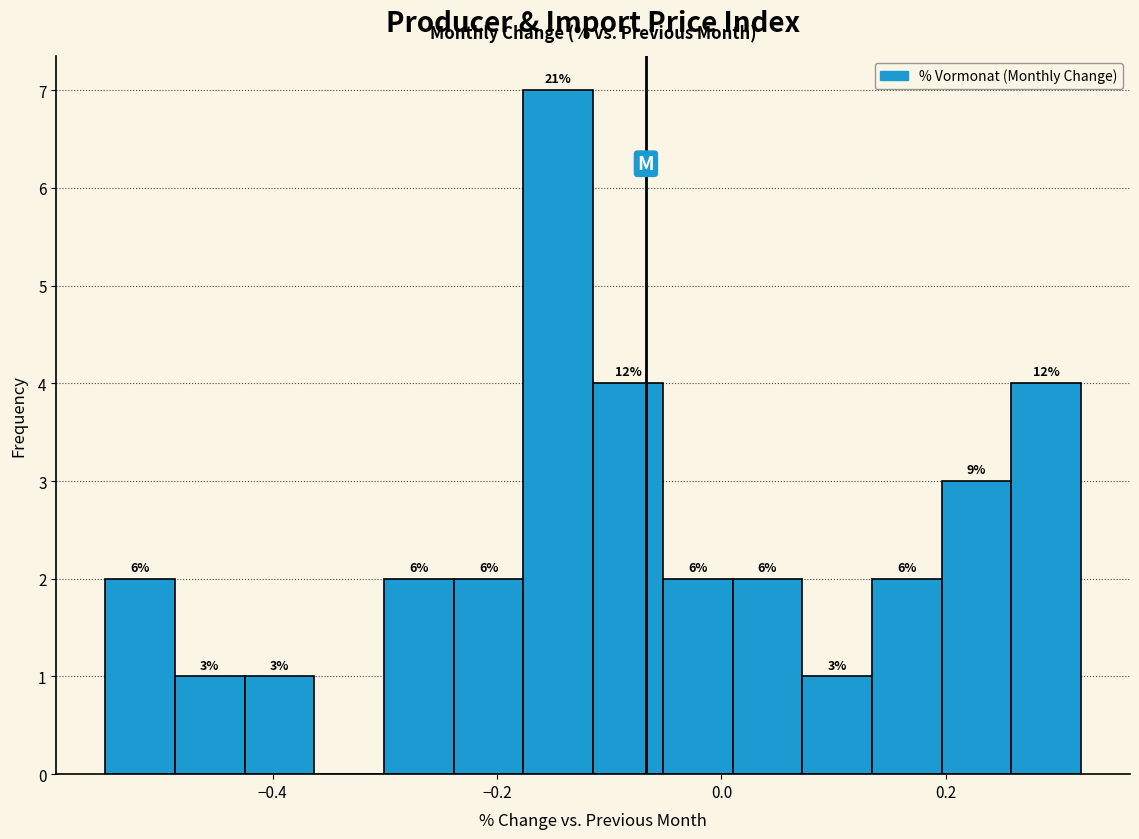

Read against the x-axis, roughly where is the centre of the tallest bar?

-0.14